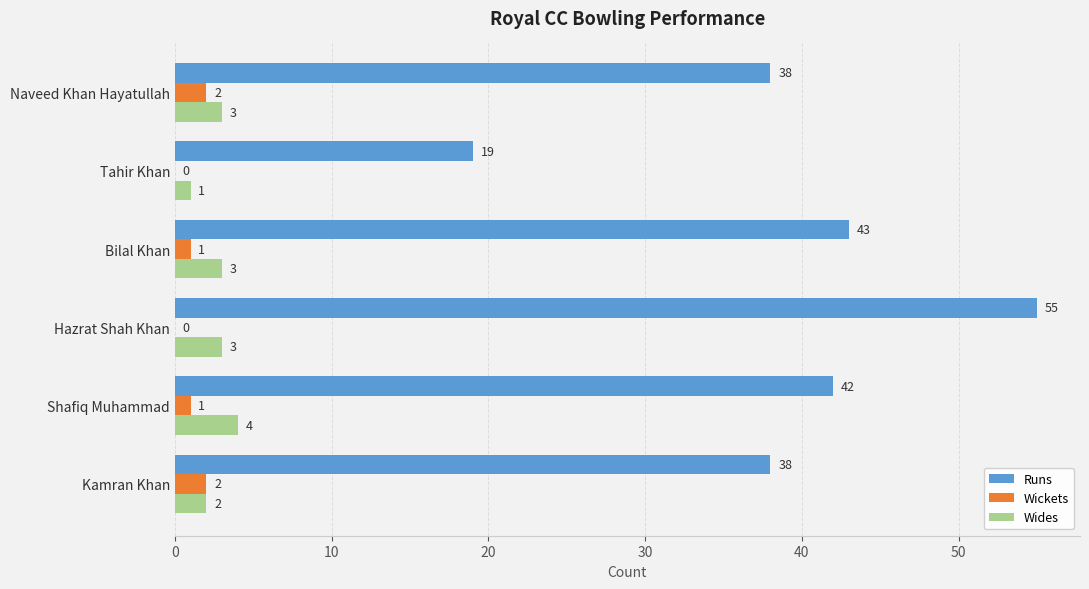

Which series has the largest total across all categories?

Runs